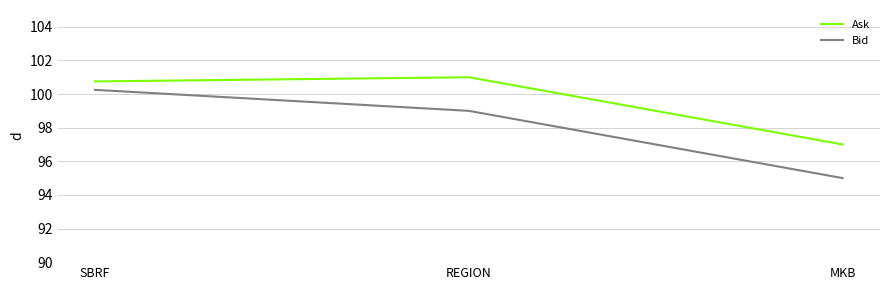

At how many categories does at least one series exceed 98?

2